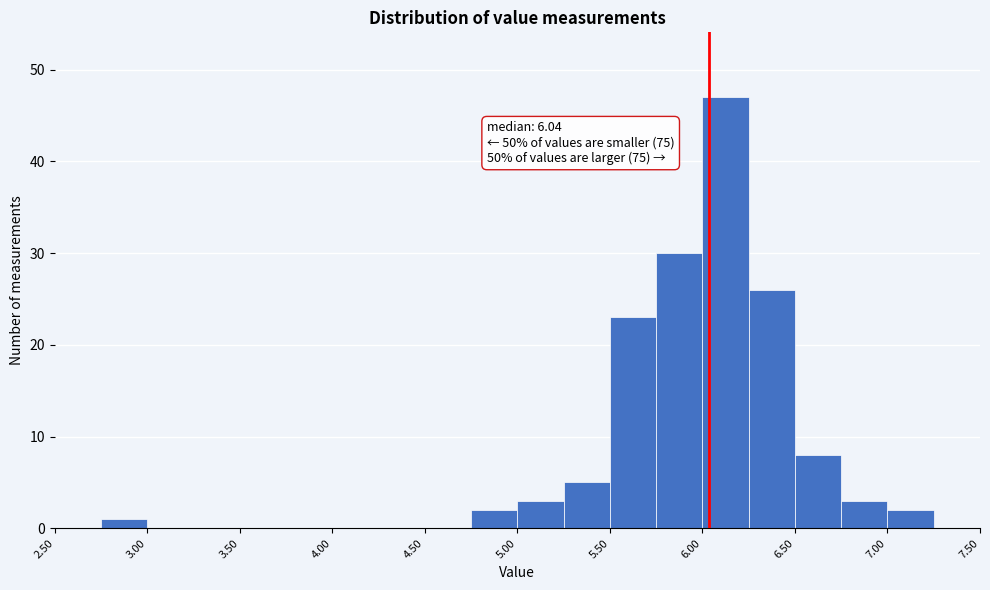

Which range on the x-axis has the tallest bar?

6.00 to 6.25